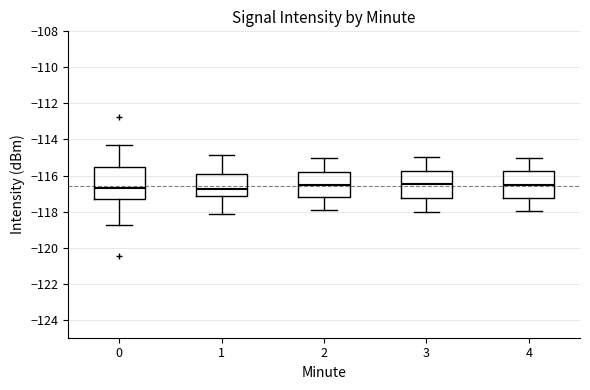

Reading left to right, read every box against the y-axis: the position of its median line, the range the box covers, and the ends of its whiskers. The values are not printed on the chart, so give them approximately, as read against the axis.

0: median -116.6, box -117.2 to -115.6, whiskers -118.8 to -114.2
1: median -116.8, box -117.2 to -116.0, whiskers -118.2 to -114.8
2: median -116.6, box -117.2 to -115.8, whiskers -118.0 to -115.0
3: median -116.4, box -117.2 to -115.8, whiskers -118.0 to -115.0
4: median -116.4, box -117.2 to -115.8, whiskers -118.0 to -115.0